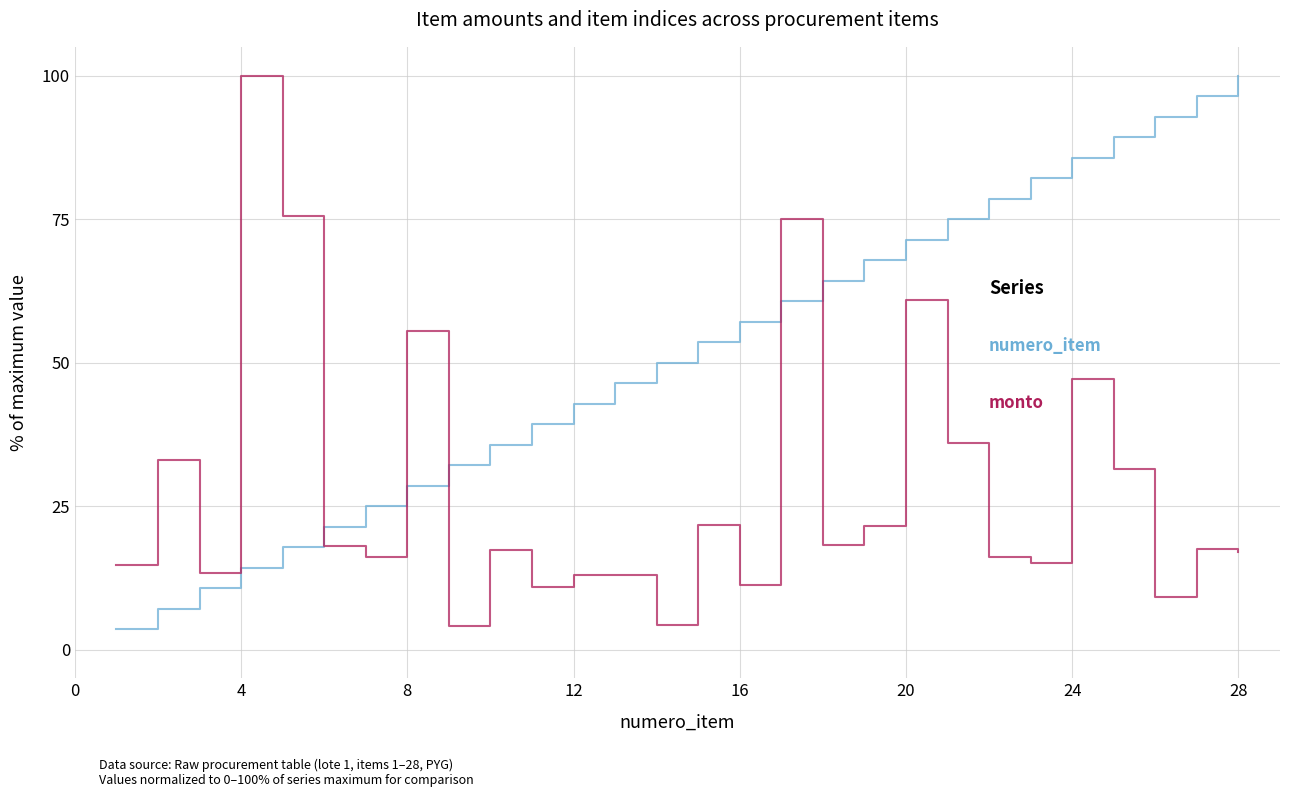

What is the maximum value shown in the chart?

100.0